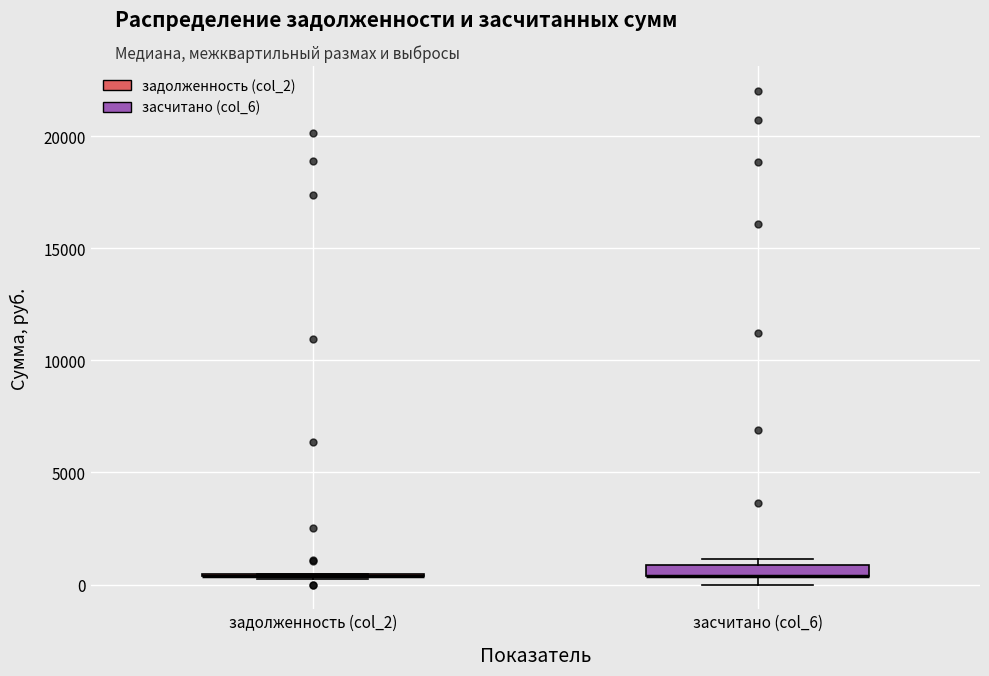

Where is the lower edge of the box for засчитано (col_6) on the y-axis? The values are not printed on the chart, so give them approximately, as read against the axis.

500